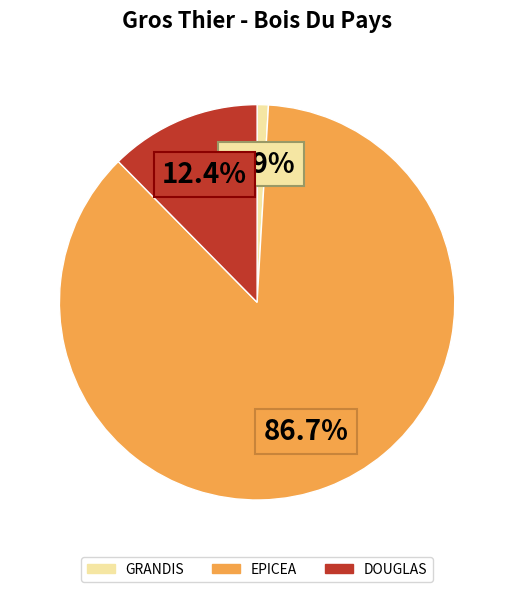

Is there a majority slice in this chart?

Yes